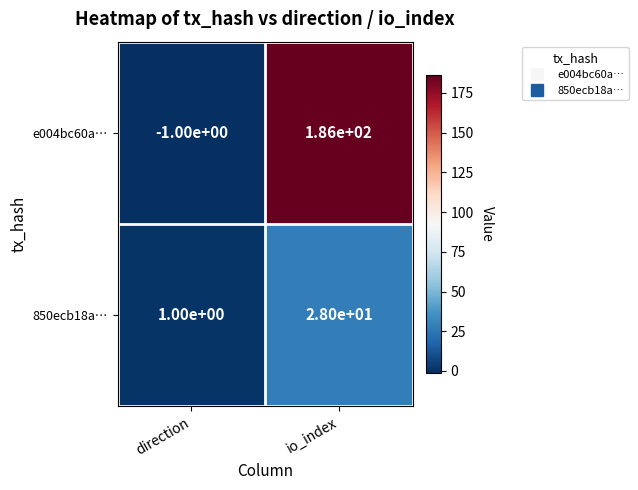

Is it true that e004bc60a… equals -1 at direction?

True